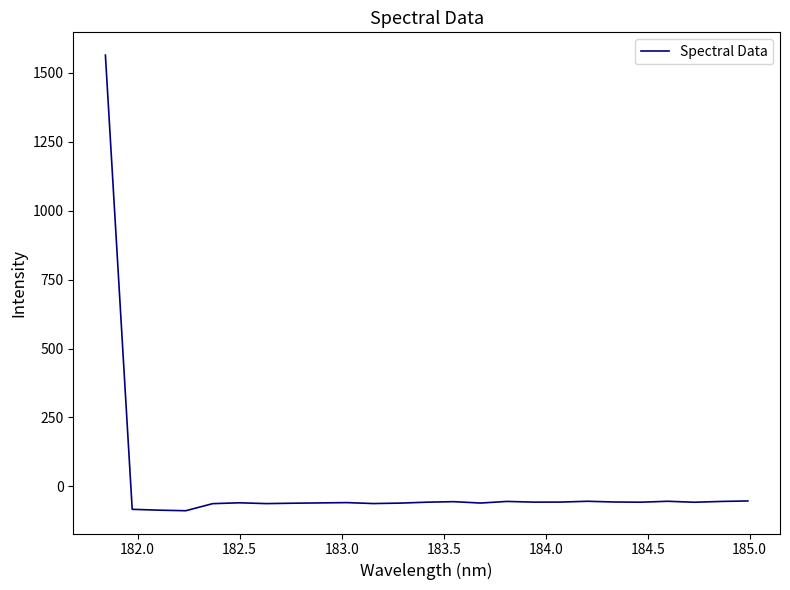

True or false: there are more than 1 points higher than both neighbors.

True